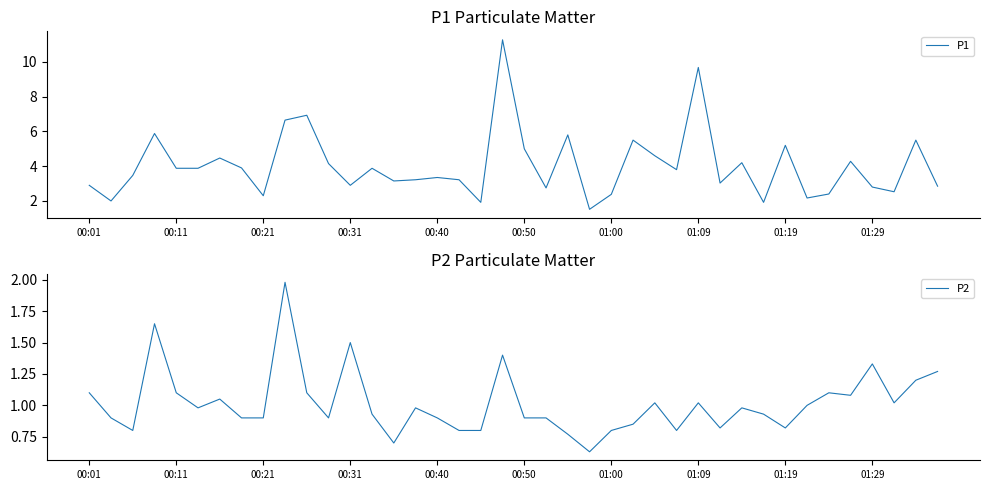

True or false: P1 has a value of 0.7 at 00:11.

False